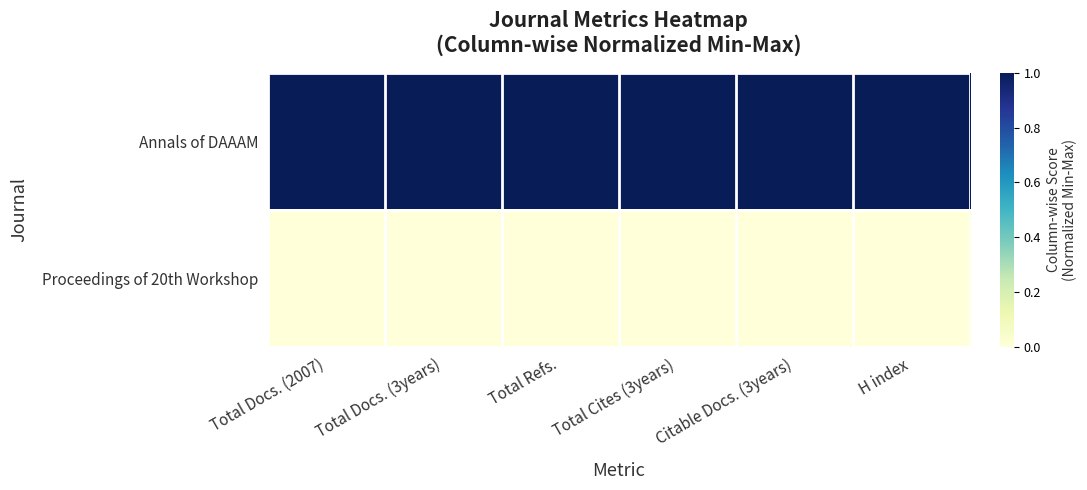

Rank the series by their maximum value, from lowest to highest.

Proceedings of 20th Workshop, Annals of DAAAM